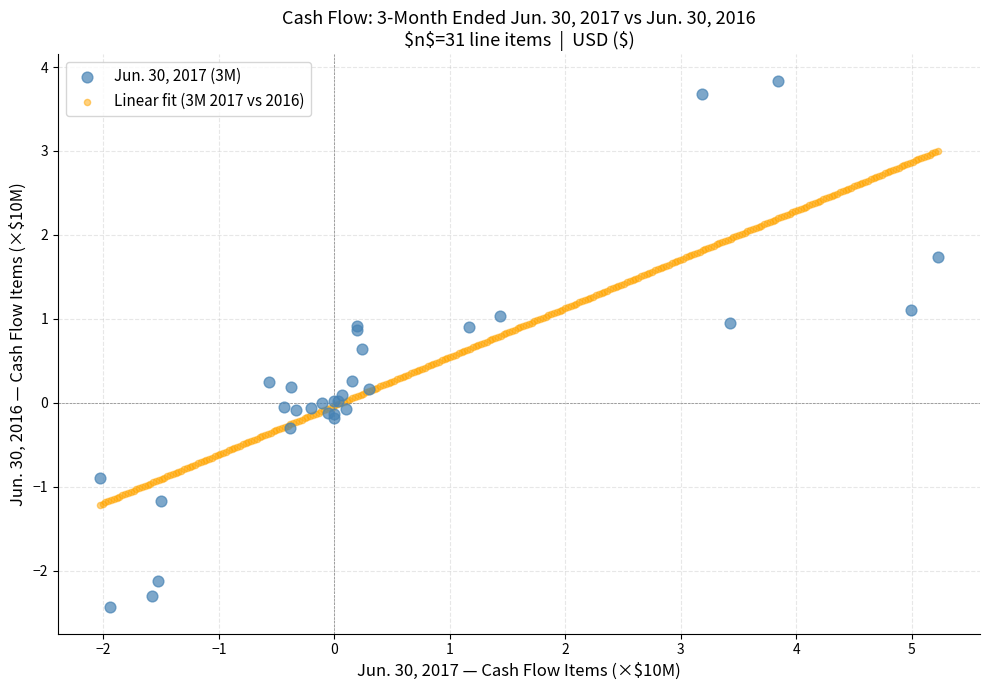

Which series has the largest Y range (max minus min)?

Jun. 30, 2017 (3M)